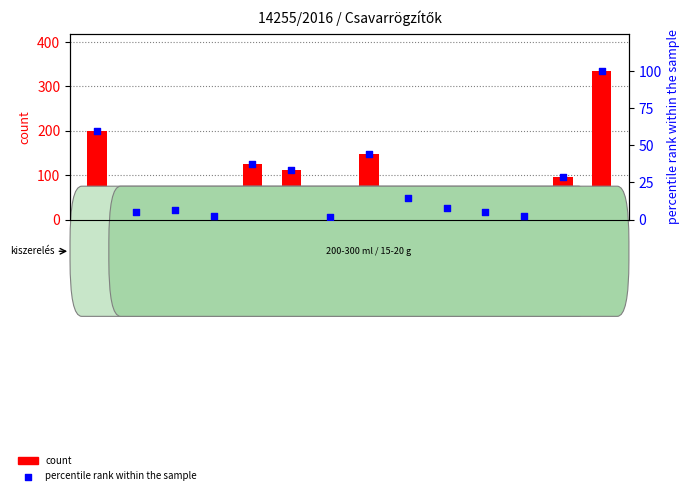

What are all the series names shown in the legend?

count, percentile rank within the sample